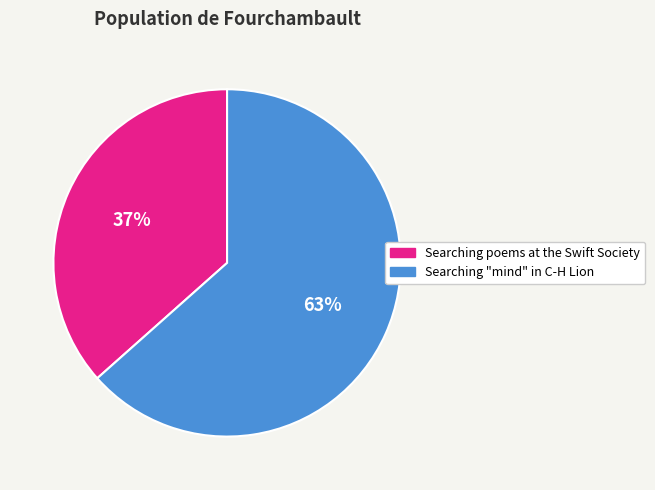

To the nearest percent, what is the average slice percentage?

50%